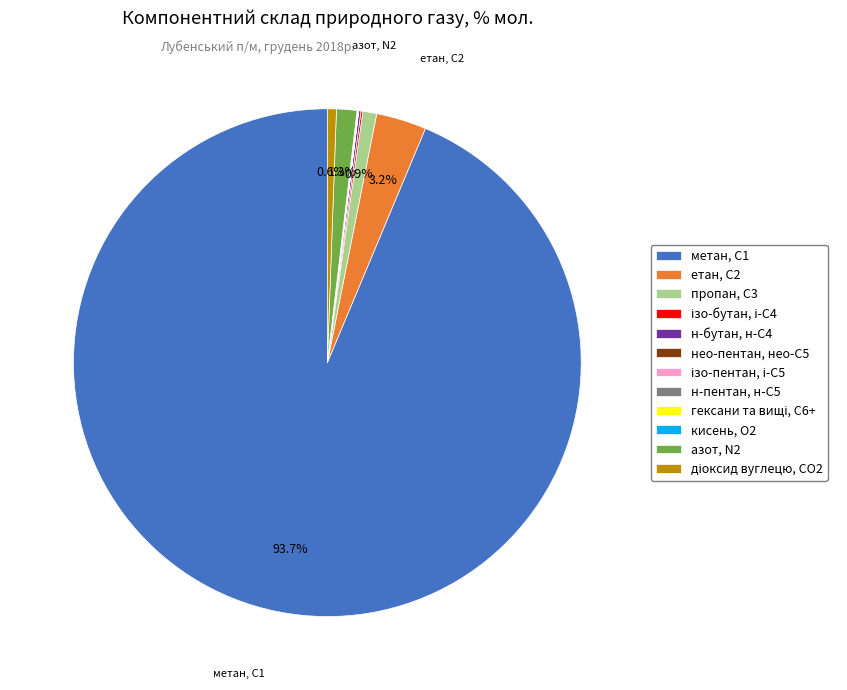

Which slice is the largest?

метан, С1